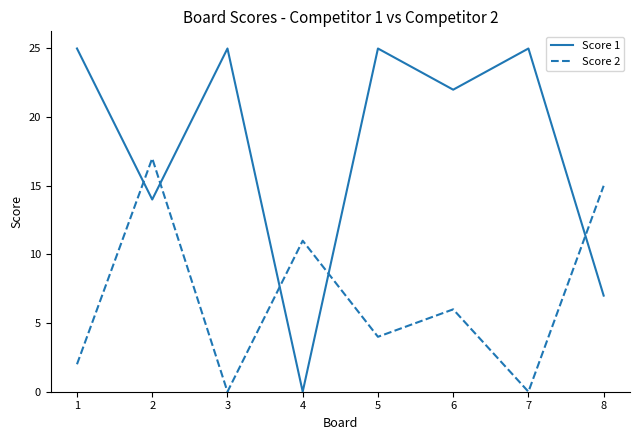

Is this an area chart (filled region under the line)?

No